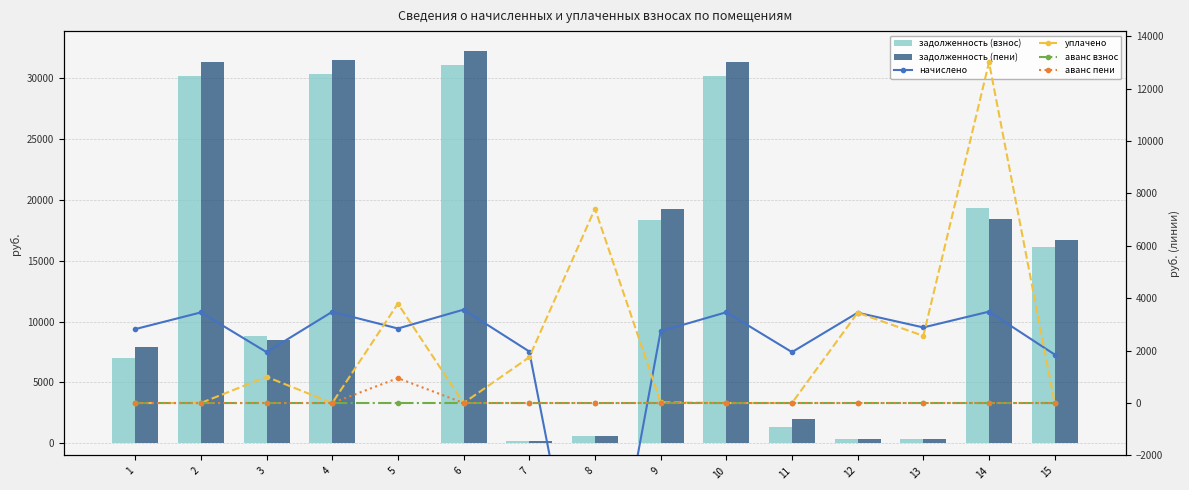

Reading left to right, list all the values displayed in this chart.

задолженность (взнос): 7005.9	30134.0	8798.9	30338.0	0.0	31051.6	218.4	570.0	18329.5	30184.8	1310.0	382.9	320.4	19284.9	16112.2
задолженность (пени): 7945.8	31286.4	8446.3	31498.2	0.0	32239.2	219.2	570.0	19238.6	31339.2	1957.4	382.9	320.4	18447.1	16728.4
начислено: 2819.7	3457.3	1942.2	3480.8	2843.1	3562.7	1965.6	-10816.4	2737.8	3463.2	1942.2	3445.7	2884.1	3486.6	1848.6
уплачено: 0.0	0.0	1000.0	0.0	3791.4	0.0	1746.2	7412.4	26.7	0.0	0.0	3445.7	2562.6	13000.0	0.0
аванс взнос: 0.0	0.0	0.0	0.0	0.3	0.0	0.0	0.0	0.0	0.0	0.0	0.0	0.0	0.0	0.0
аванс пени: 0.0	0.0	0.0	0.0	948.6	0.0	0.0	0.0	0.0	0.0	0.0	0.0	0.0	0.0	0.0